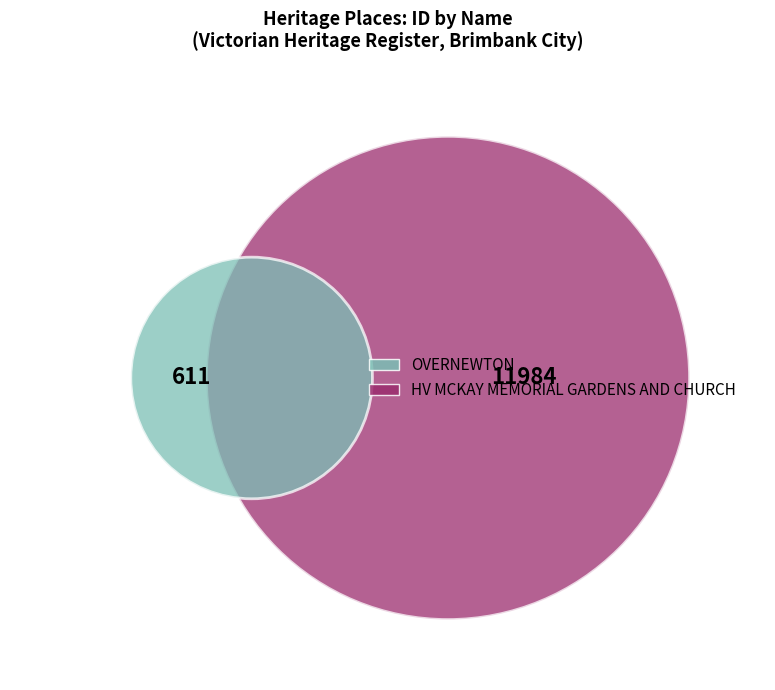

Is the sum of HV MCKAY MEMORIAL GARDENS AND CHURCH and OVERNEWTON greater than half?

Yes